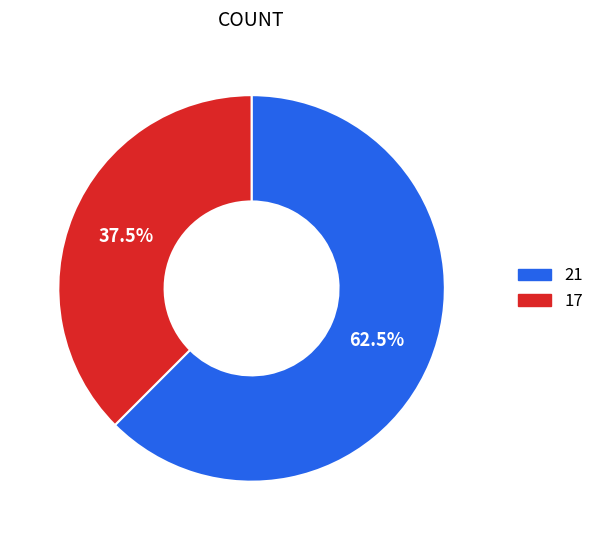

Does any single category account for the majority?

Yes